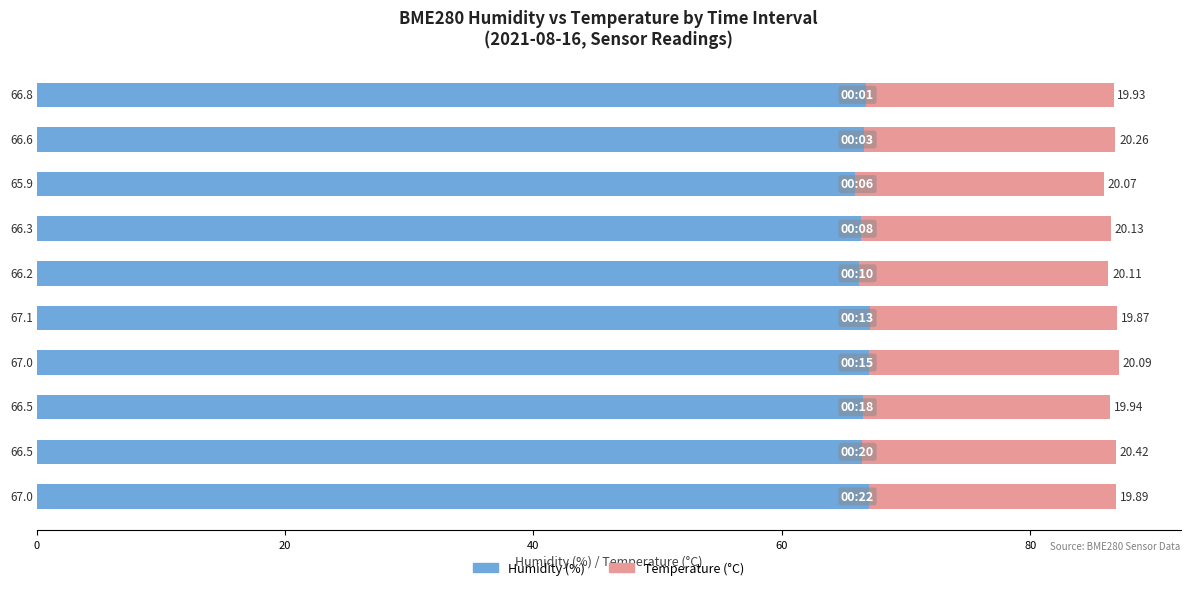

What is the value of the SDS_P2 (Temperature °C) bar at the 7th from the left?

20.1